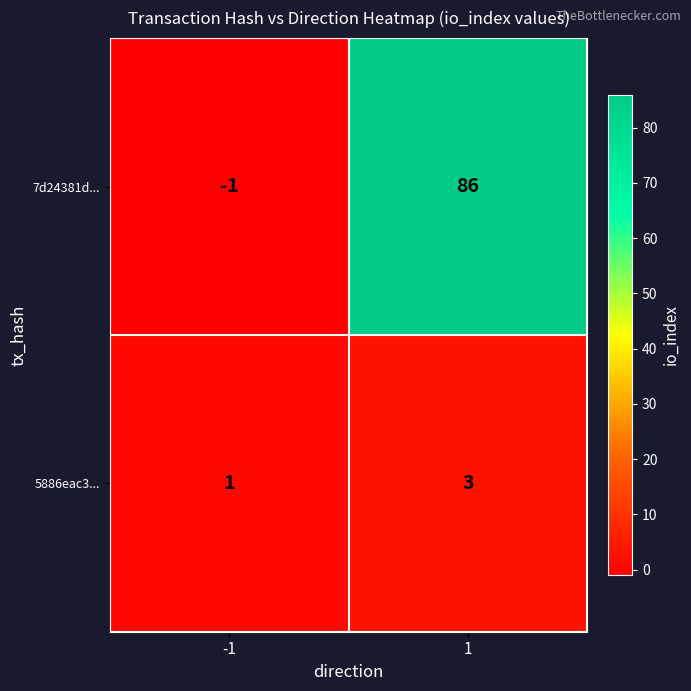

What is the sum of the 7d24381d... values at -1 and 1?

85